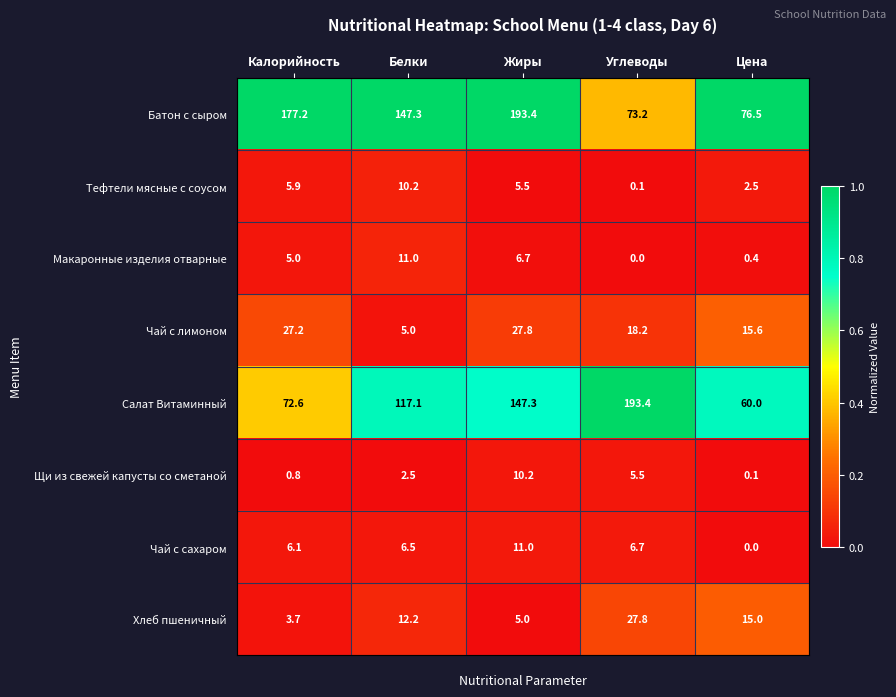

Rank the series at Углеводы from lowest to highest value.

Макаронные изделия отварные, Тефтели мясные с соусом, Щи из свежей капусты со сметаной, Чай с сахаром, Чай с лимоном, Хлеб пшеничный, Батон с сыром, Салат Витаминный